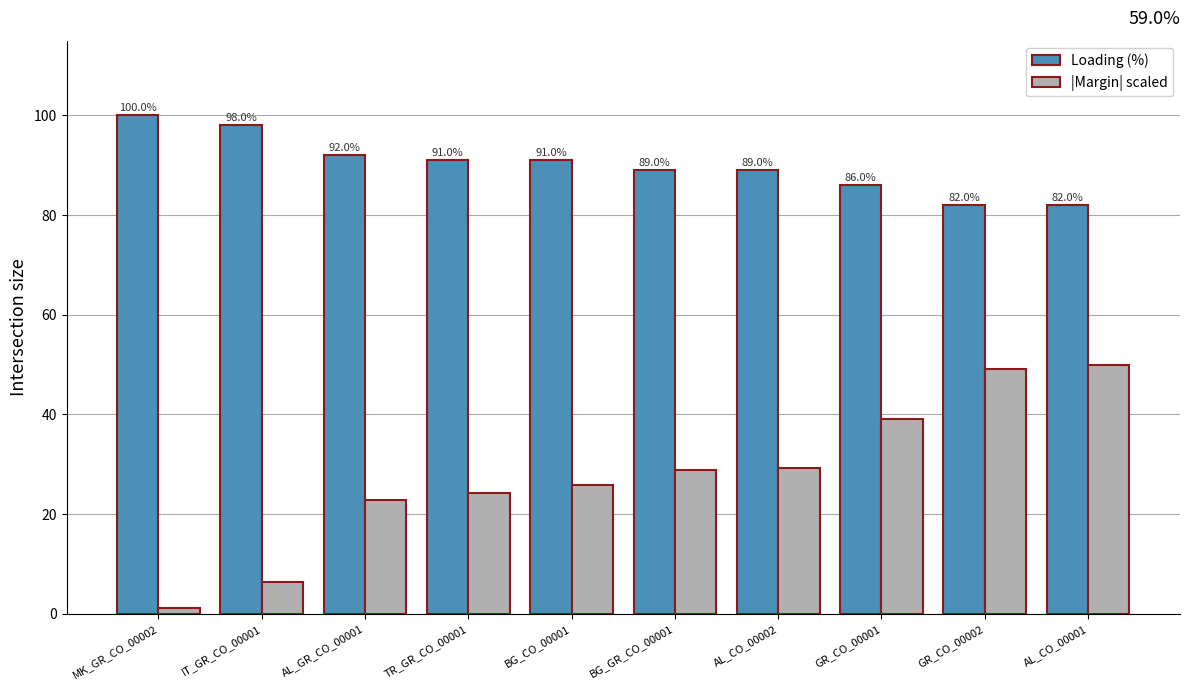

What is the total value across all series at MK_GR_CO_00002?

101.1